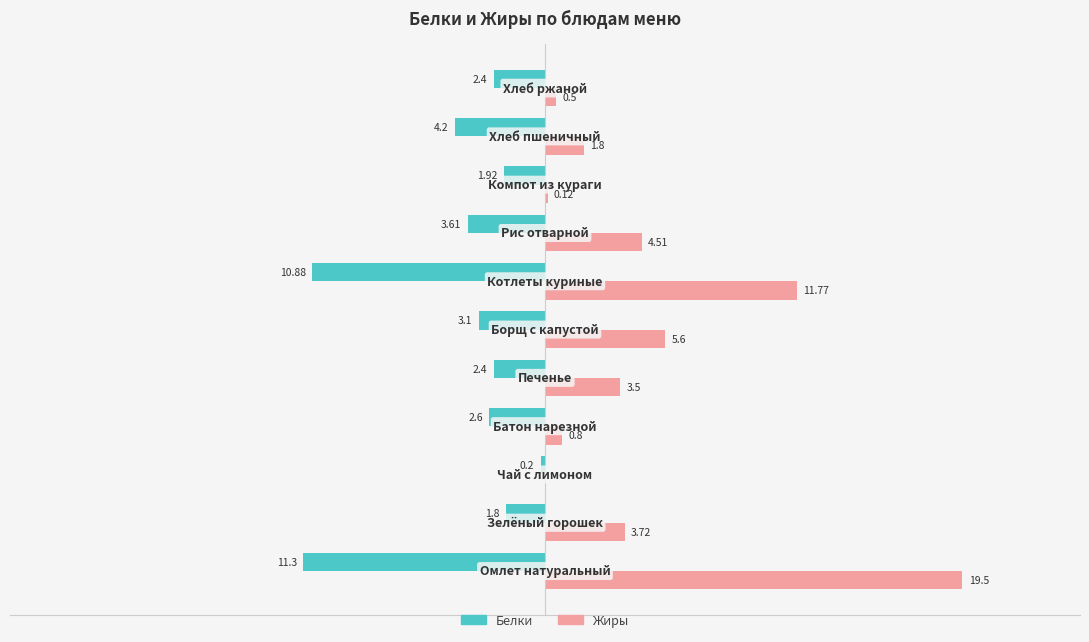

Which series has the largest total across all categories?

Жиры